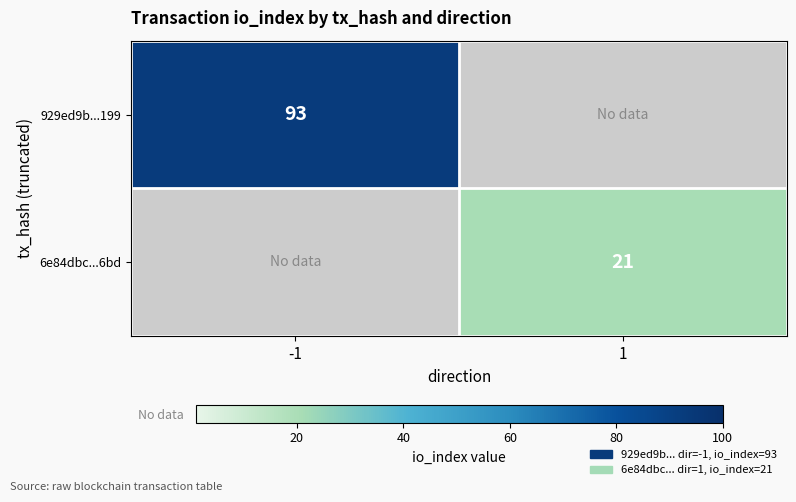

Is the value of 929ed9b...199 at -1 greater than the value of 6e84dbc...6bd at 1?

Yes